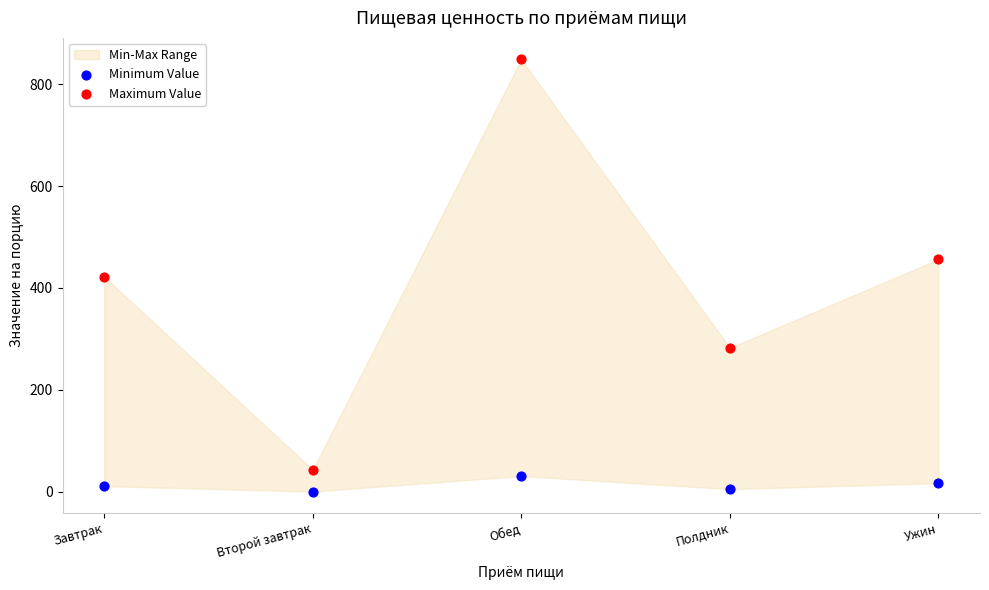

Which series has the largest Y range (max minus min)?

Maximum Value